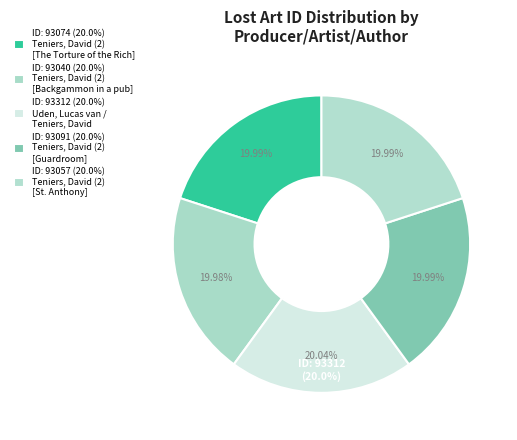

Which category has the biggest portion of the pie?

Uden, Lucas van /
Teniers, David